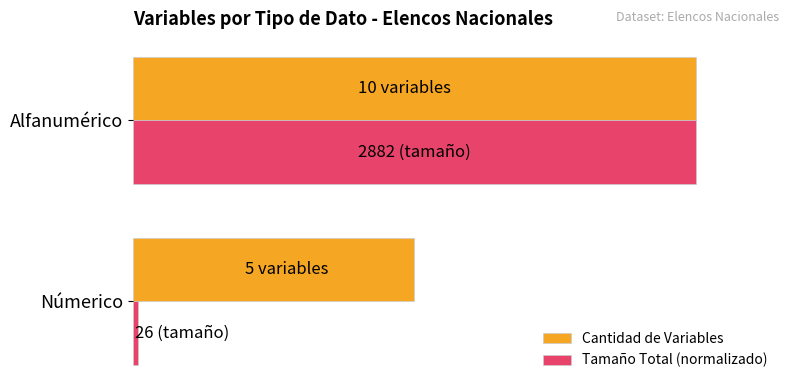

What is the sum of all Cantidad de Variables values?

150.0